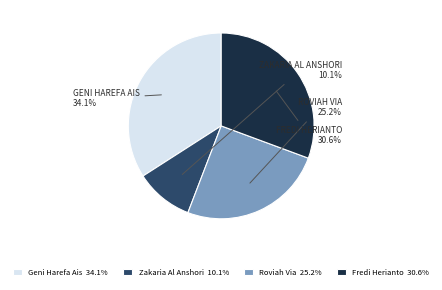

What is the ratio of the value at Fredi Herianto 30.6% to the value at Zakaria Al Anshori 10.1%?

3.0